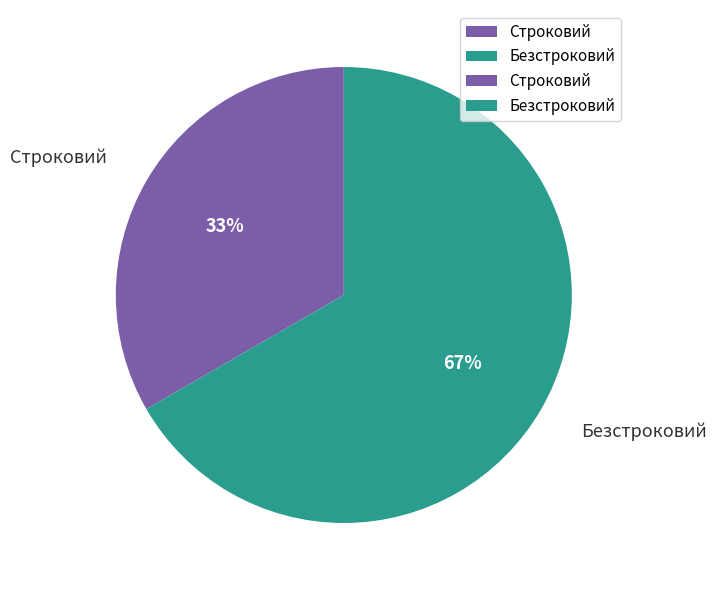

How many slices are in this pie chart?

2